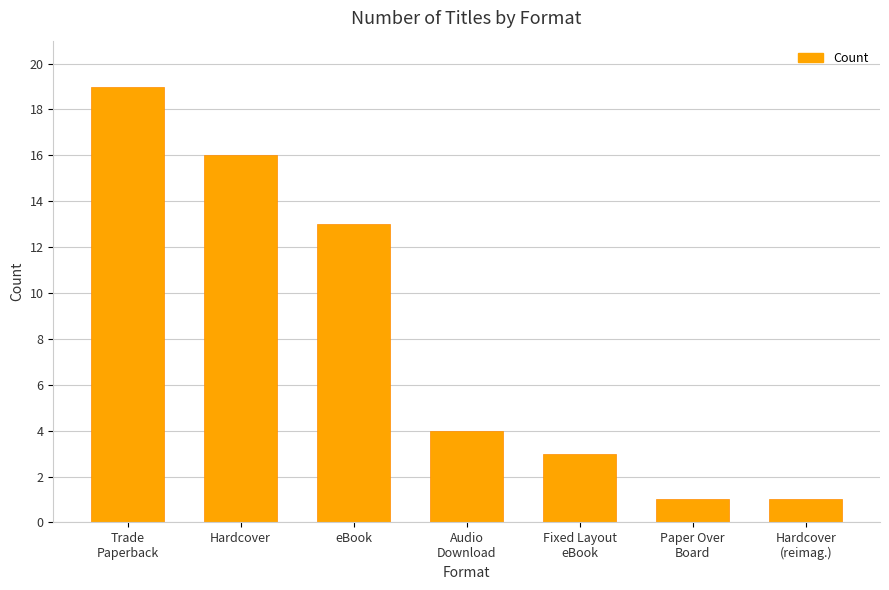

How many series are shown in this chart?

1